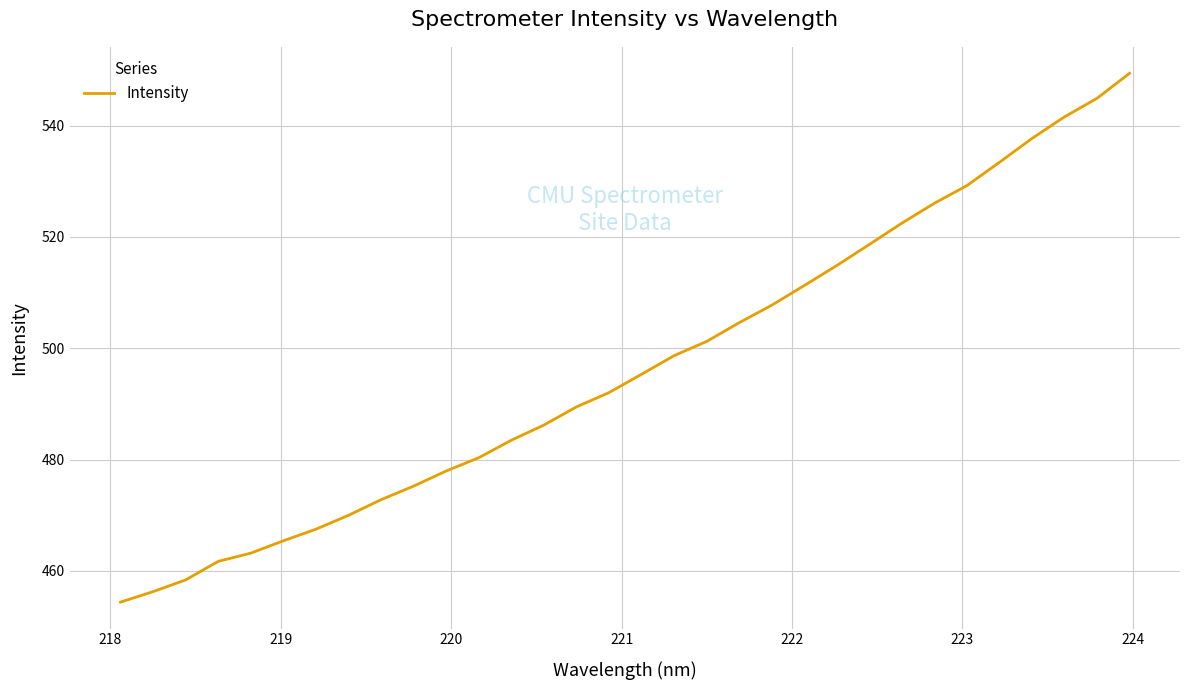

What is the greatest value displayed?

549.4